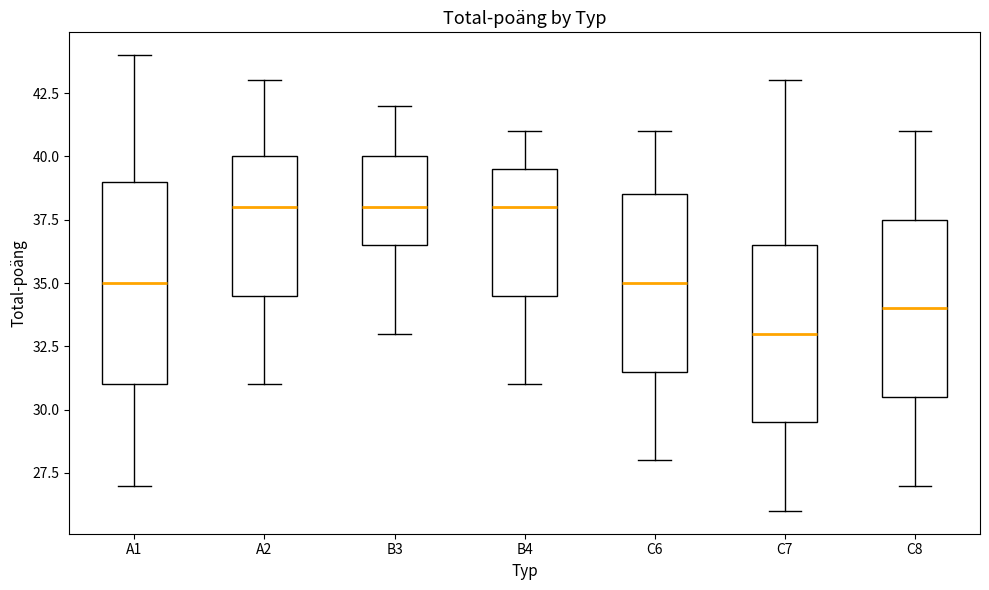

Reading left to right, read every box against the y-axis: the position of its median line, the range the box covers, and the ends of its whiskers. The values are not printed on the chart, so give them approximately, as read against the axis.

A1: median 35.0, box 31.0 to 39.0, whiskers 27.0 to 44.0
A2: median 38.0, box 34.5 to 40.0, whiskers 31.0 to 43.0
B3: median 38.0, box 36.5 to 40.0, whiskers 33.0 to 42.0
B4: median 38.0, box 34.5 to 39.5, whiskers 31.0 to 41.0
C6: median 35.0, box 31.5 to 38.5, whiskers 28.0 to 41.0
C7: median 33.0, box 29.5 to 36.5, whiskers 26.0 to 43.0
C8: median 34.0, box 30.5 to 37.5, whiskers 27.0 to 41.0